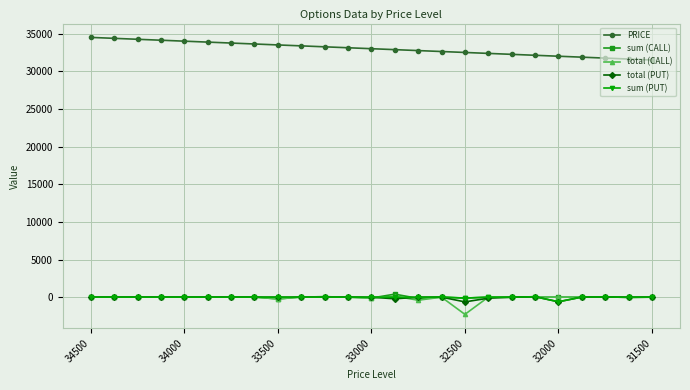

Which series has the largest total across all categories?

PRICE